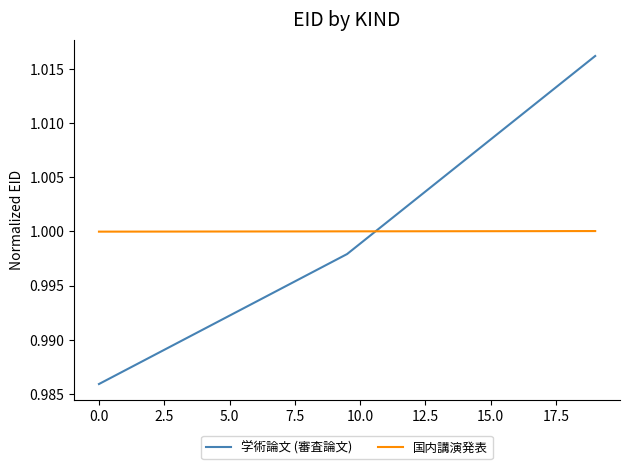

What is the value of the 1st point from the left?

1.0